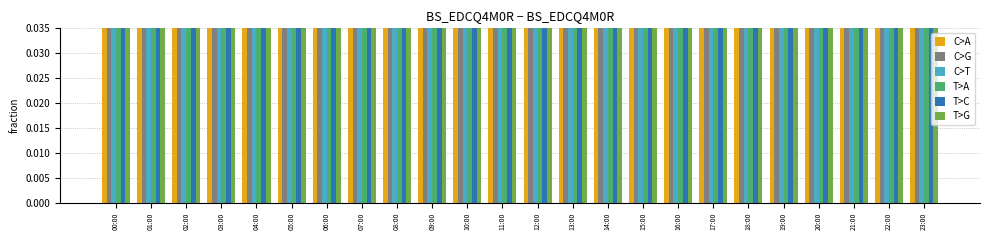

At which label does C>G reach its peak?

08:00